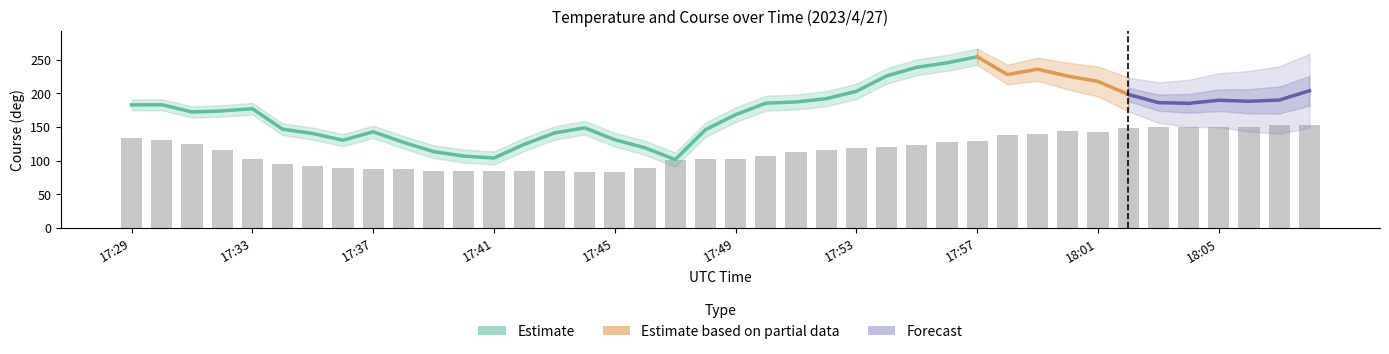

List the labels in order of value, largest first.

18:07, 18:08, 18:03, 18:04, 18:05, 18:06, 18:02, 18:00, 18:01, 17:59, 17:58, 17:29, 17:30, 17:57, 17:56, 17:31, 17:55, 17:54, 17:53, 17:32, 17:52, 17:51, 17:50, 17:48, 17:49, 17:33, 17:47, 17:34, 17:35, 17:46, 17:36, 17:37, 17:38, 17:39, 17:40, 17:41, 17:42, 17:43, 17:44, 17:45